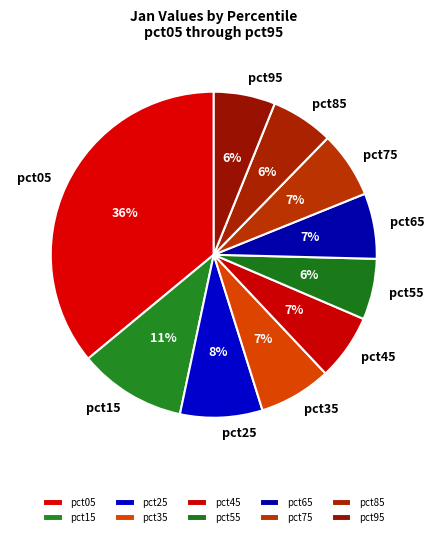

Count the number of slices in the pie.

10